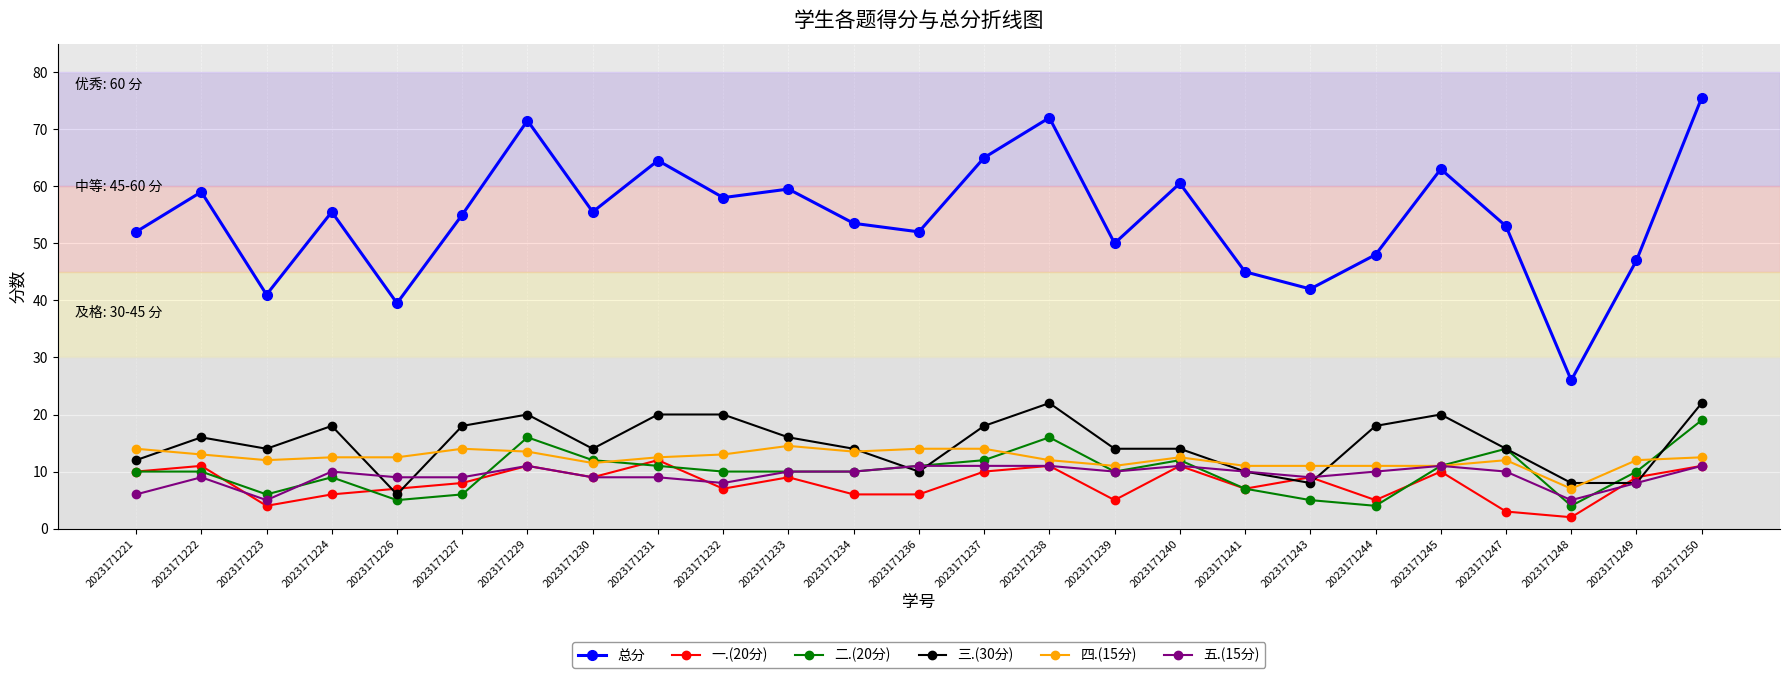

What is the difference between the highest and lowest values at 2023171231?

55.5